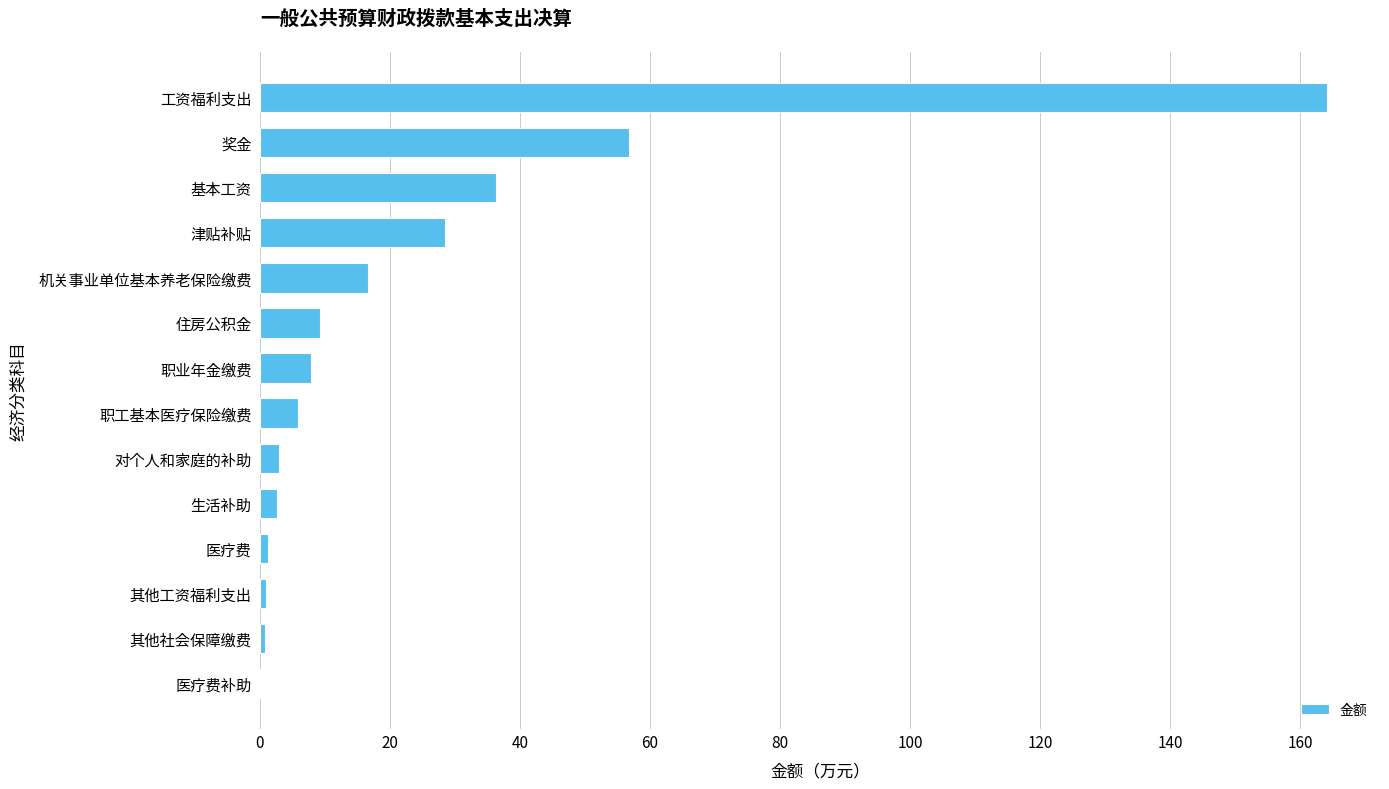

What is the greatest value displayed?

164.1